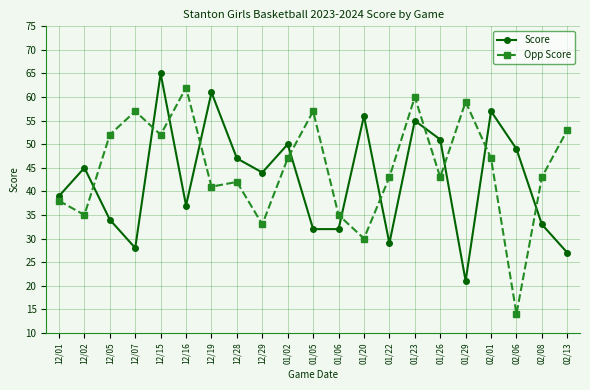

True or false: Score has more than 2 interior local peaks.

True